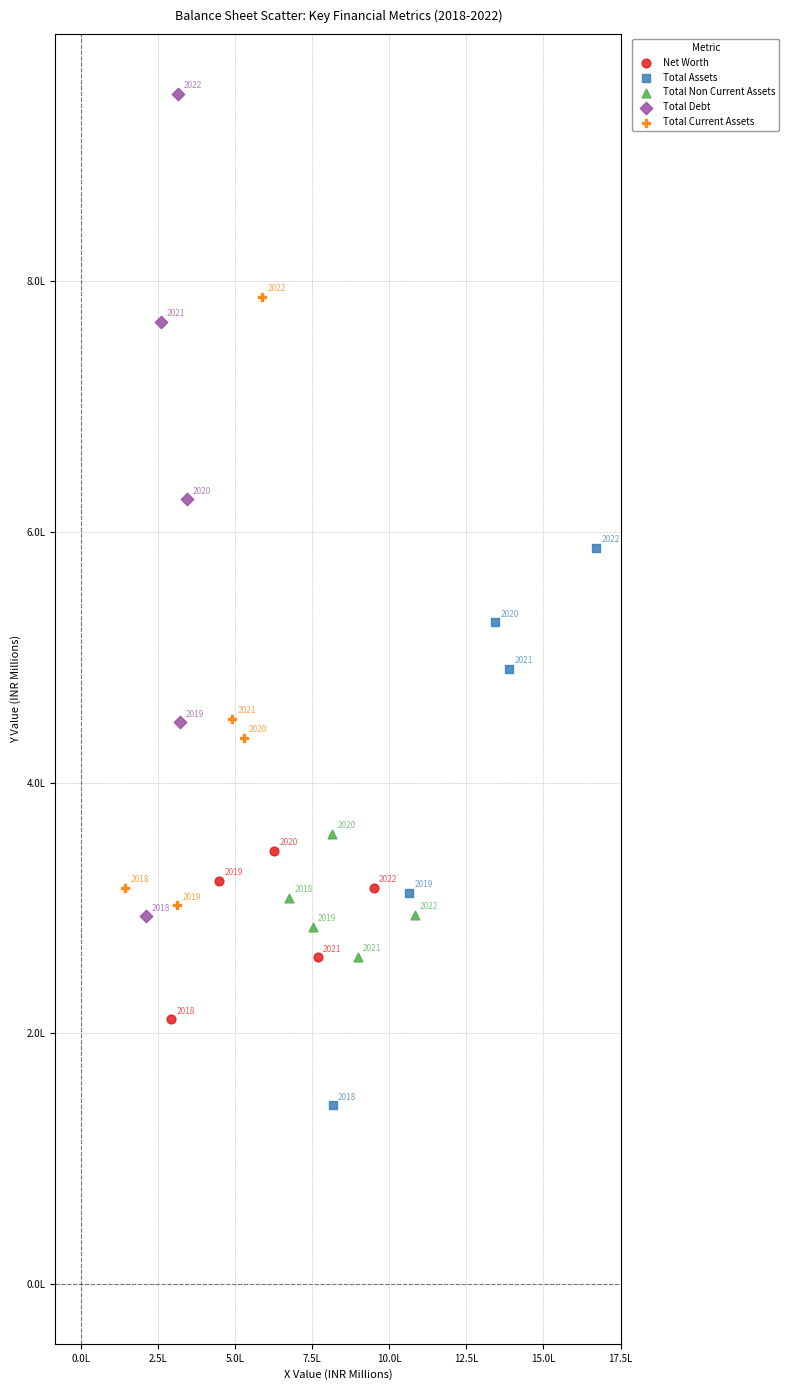

Which series has the widest spread of Y values?

Total Debt